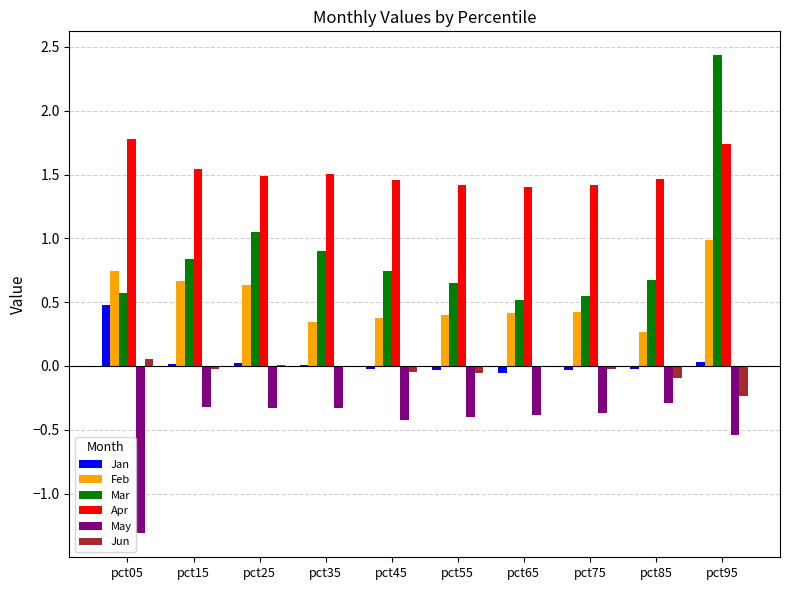

Read the Apr value at pct75.

1.4